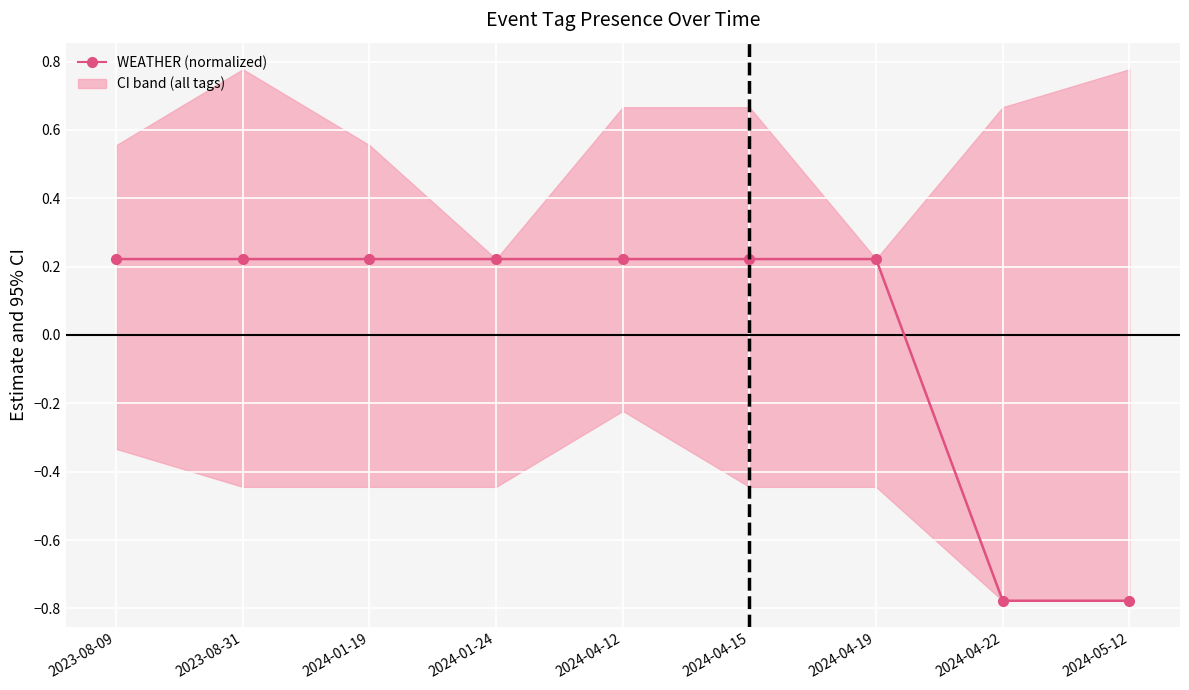

The chart shows a value of 0.1 at 2024-04-15. True or false?

False